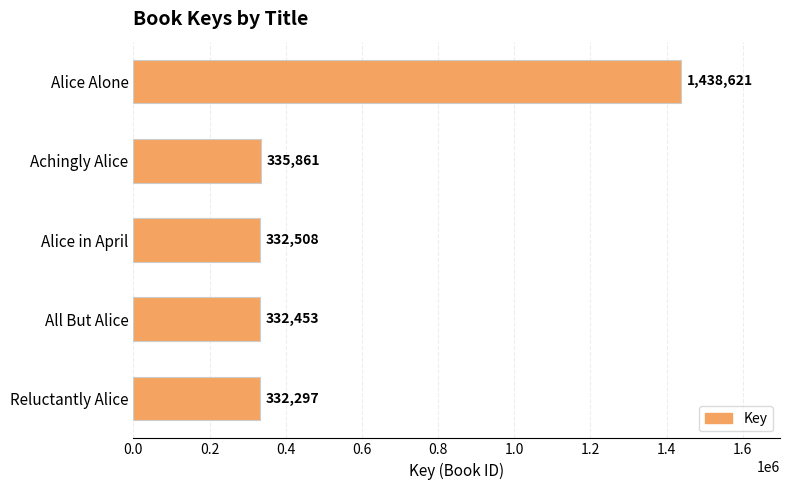

Reading top to bottom, what are all the values shown in this chart?

Alice Alone=1438621	Achingly Alice=335861	Alice in April=332508	All But Alice=332453	Reluctantly Alice=332297